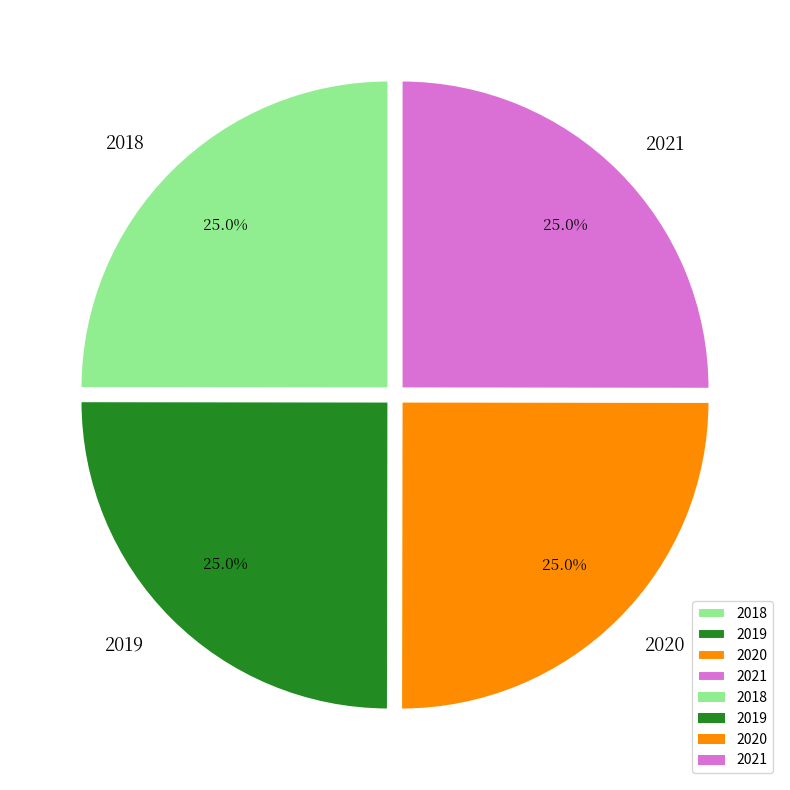

How many segments does this pie chart have?

4